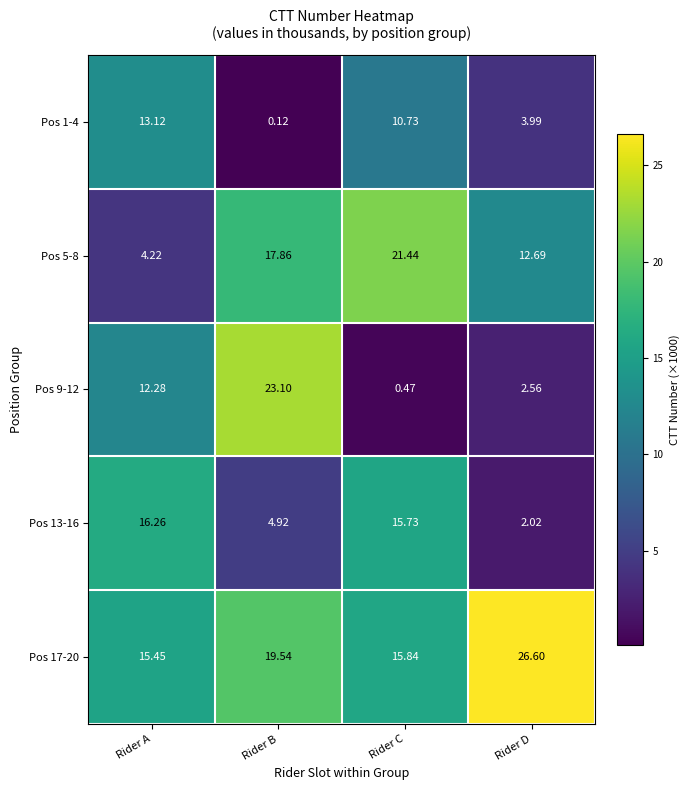

Which series has the largest range (max minus min)?

Pos 9-12